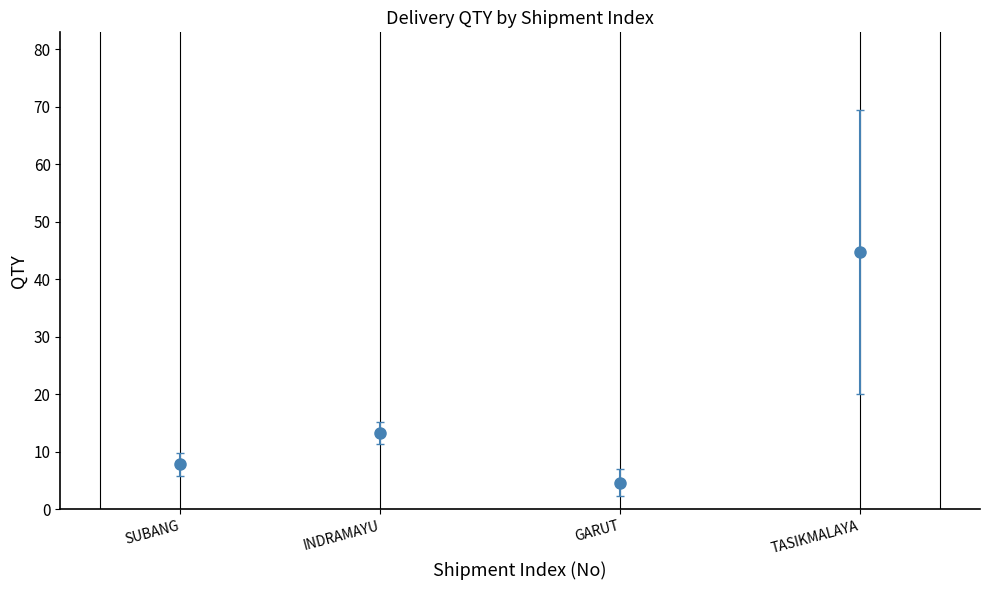

True or false: there are more than 0 points higher than both neighbors.

True